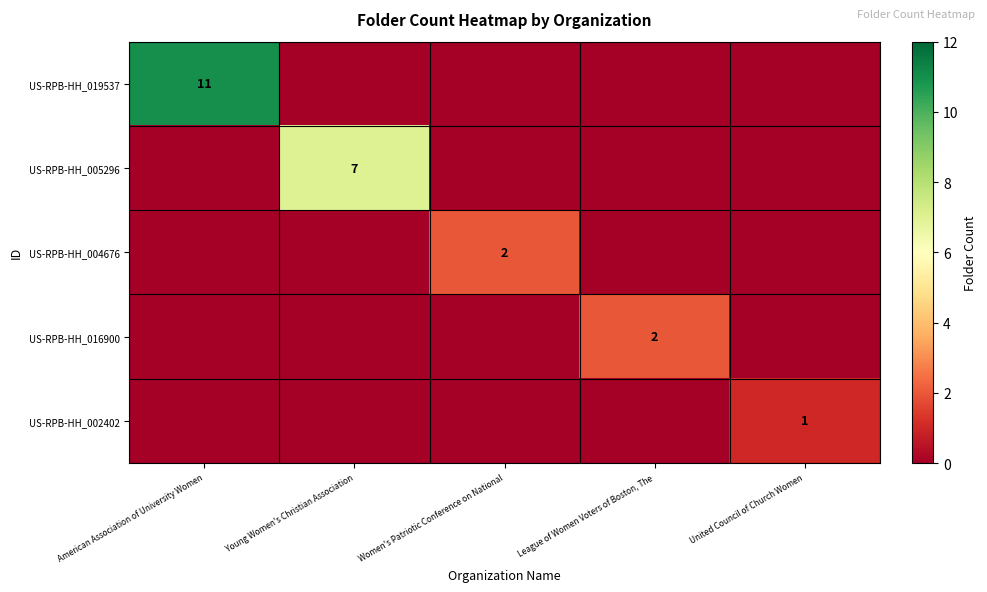

How many distinct data groups are displayed?

5